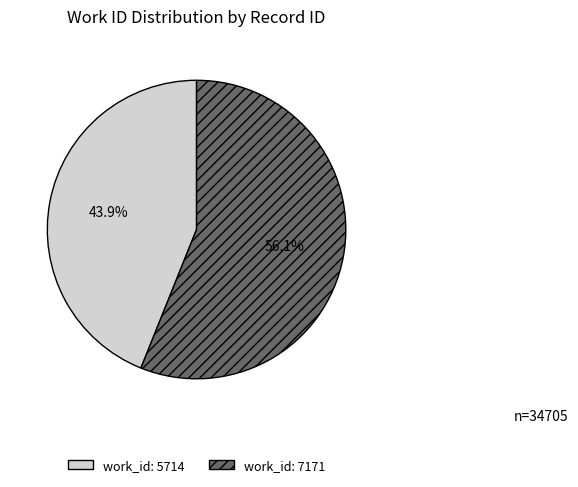

Is there any slice that represents more than half of the pie?

Yes